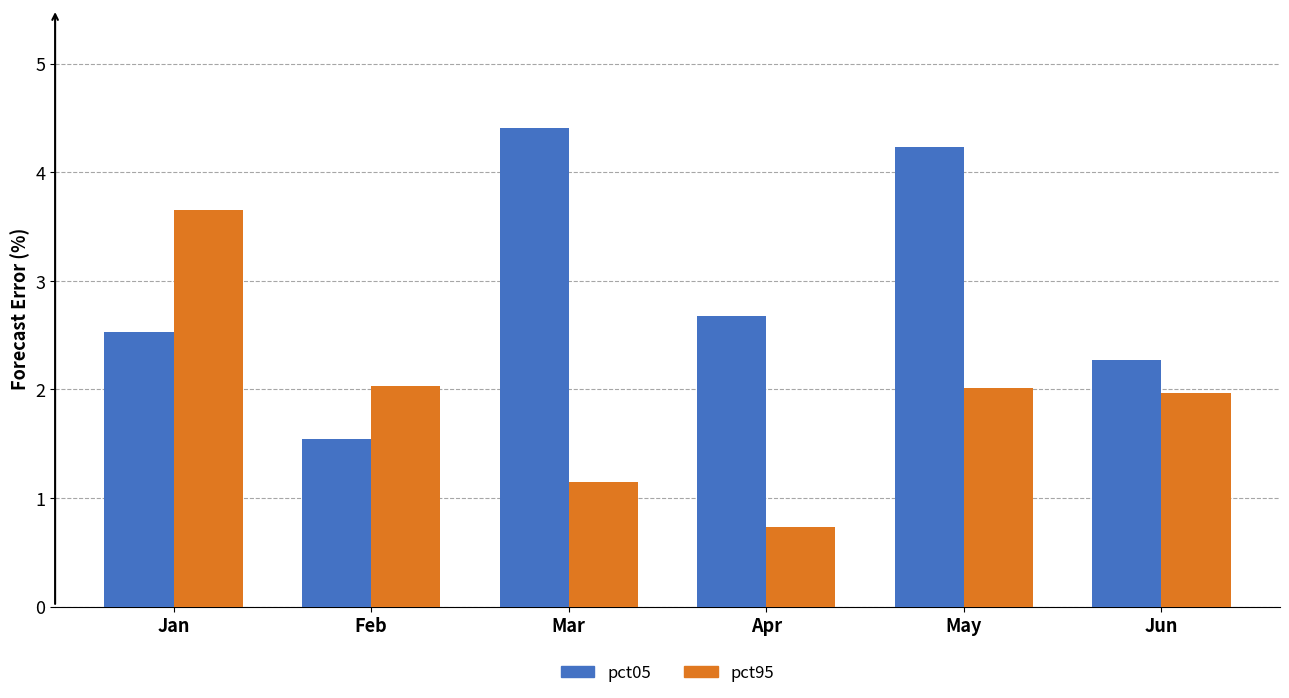

How many groups of bars are there?

6